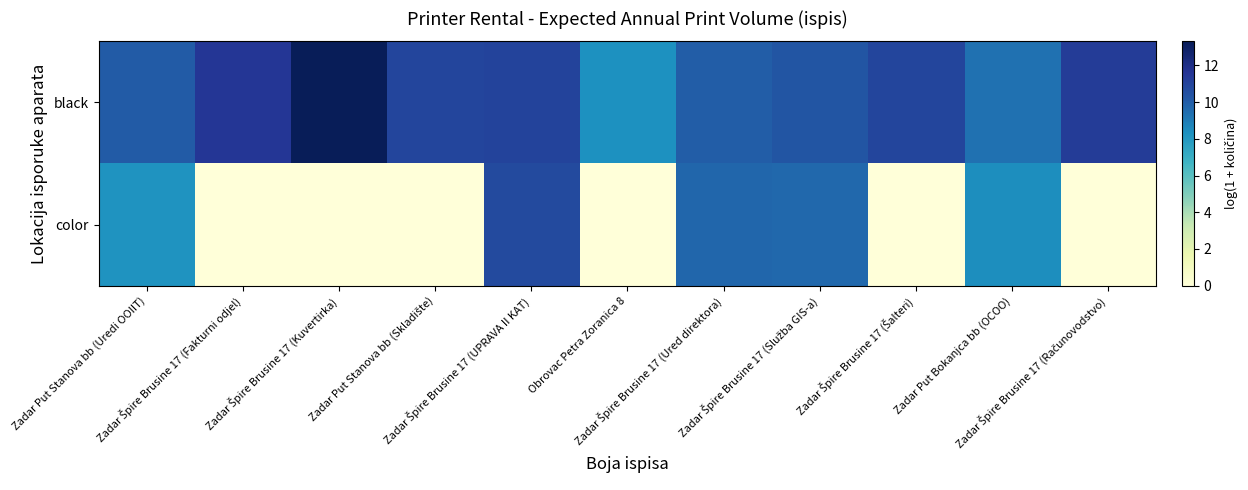

List the series in order of their peak value, highest first.

black, color